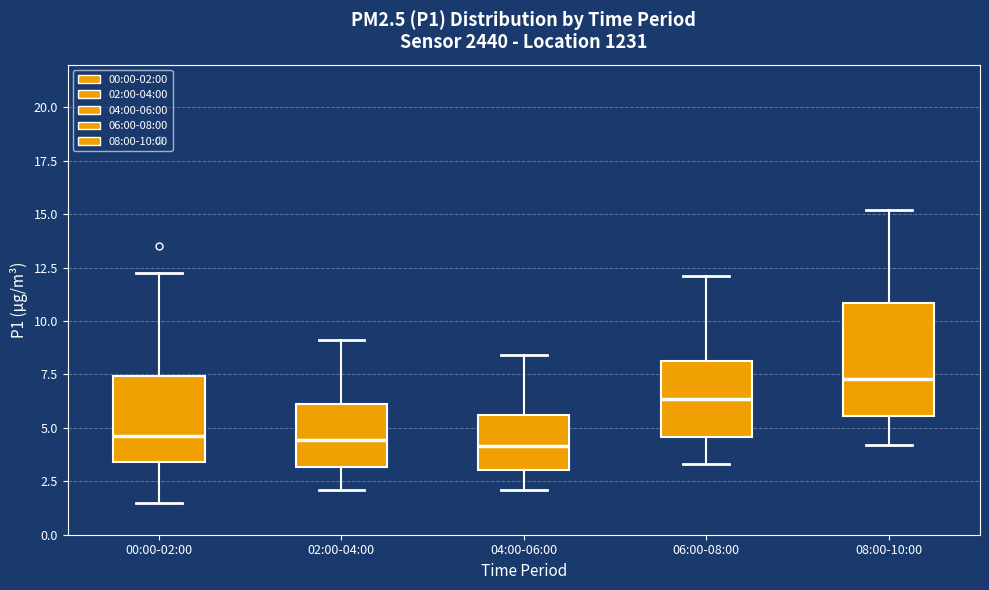

Reading left to right, transcribe this box plot: for each box, give where its median line is, the range the box spans, and where its two whiskers end, as read against the y-axis. The values are not printed on the chart, so give them approximately, as read against the axis.

00:00-02:00: median 4.5, box 3.5 to 7.5, whiskers 1.5 to 12.0
02:00-04:00: median 4.5, box 3.0 to 6.0, whiskers 2.0 to 9.0
04:00-06:00: median 4.0, box 3.0 to 5.5, whiskers 2.0 to 8.5
06:00-08:00: median 6.5, box 4.5 to 8.0, whiskers 3.5 to 12.0
08:00-10:00: median 7.5, box 5.5 to 11.0, whiskers 4.0 to 15.0